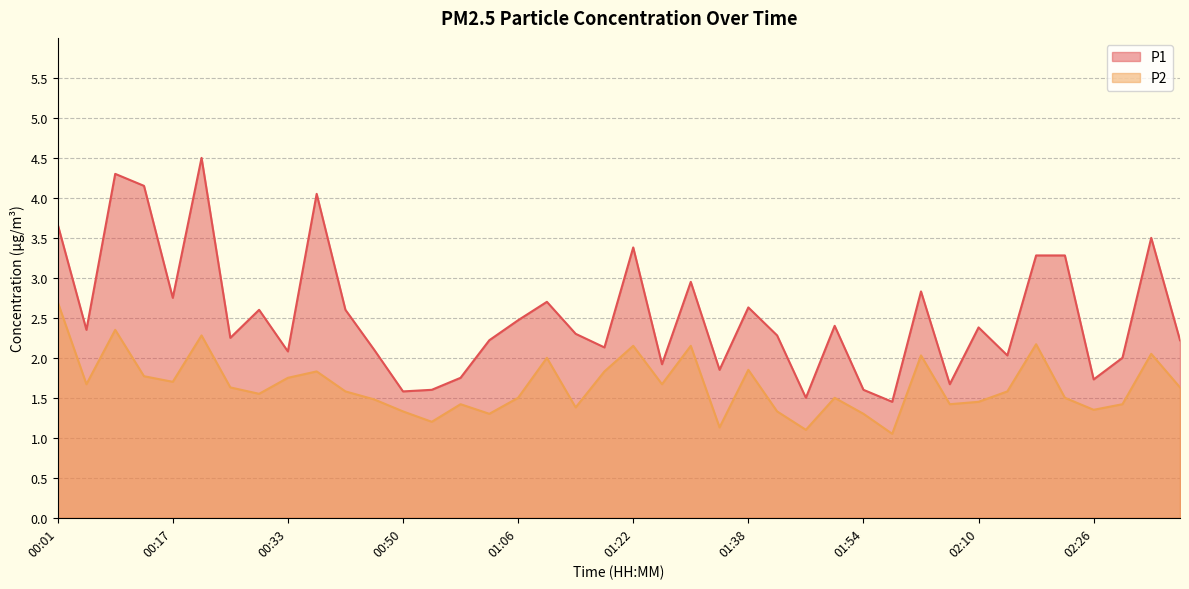

True or false: P2 has more than 1 points higher than both neighbors.

True